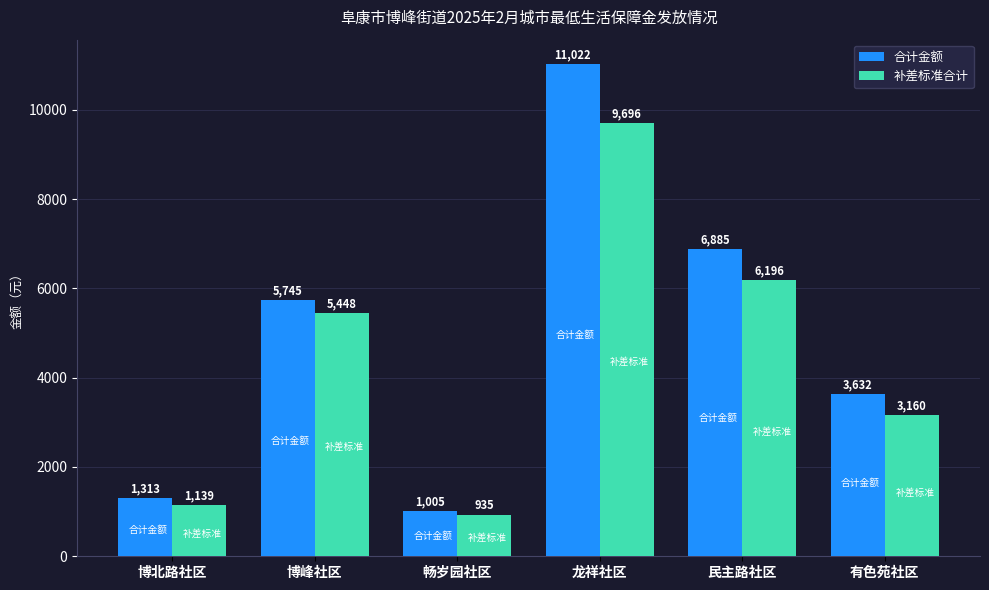

Read the 补差标准合计 value at 龙祥社区, to the nearest 100.

9700